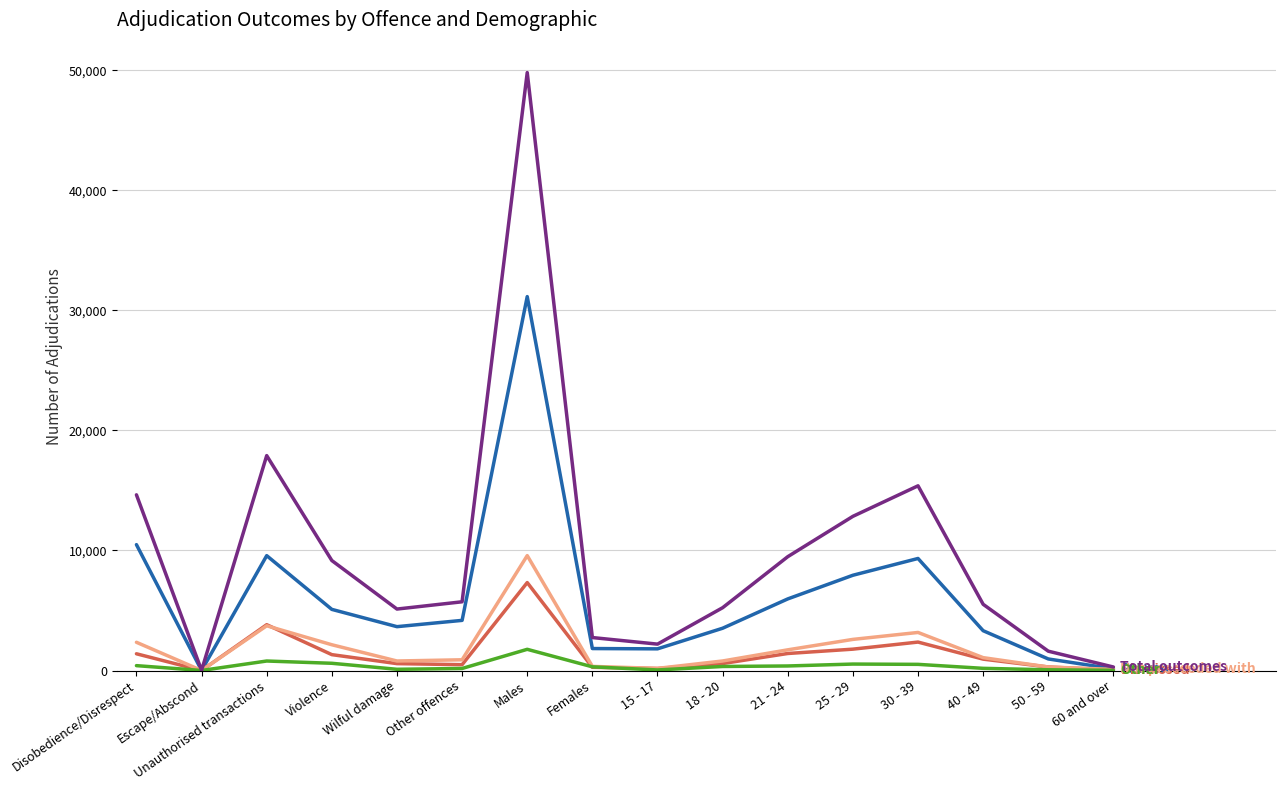

At which category is the sum across all series the highest?

Males